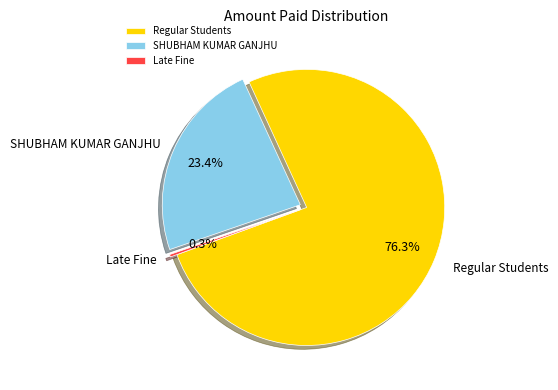

Which has a higher value, Late Fine or Regular Students?

Regular Students